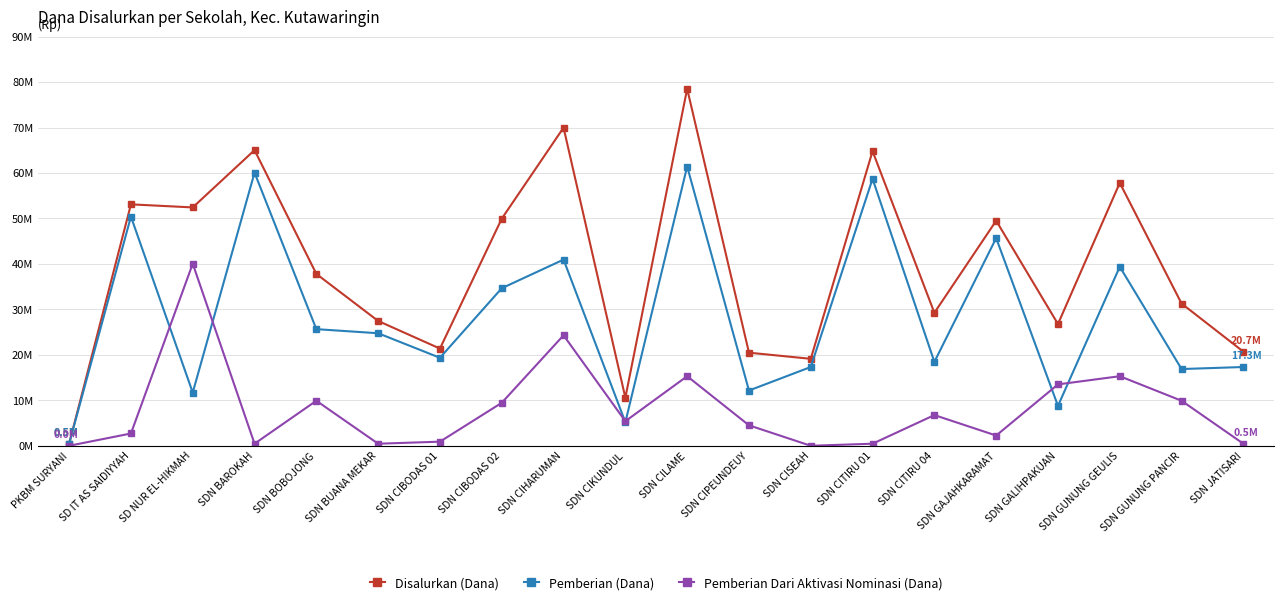

What are all the series names shown in the legend?

Disalurkan (Dana), Pemberian (Dana), Pemberian Dari Aktivasi Nominasi (Dana)